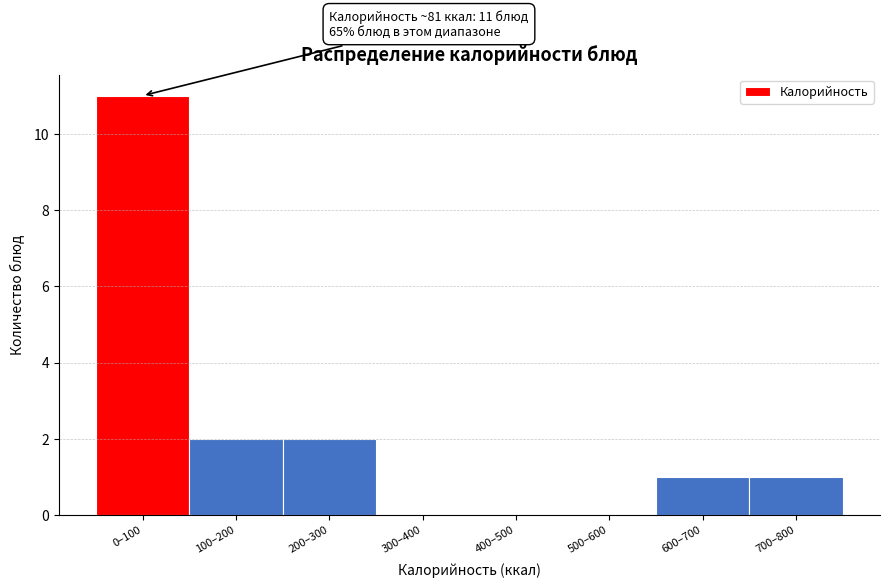

Reading left to right, what are all the values shown in this chart?

0–100=11	100–200=2	200–300=2	300–400=0	400–500=0	500–600=0	600–700=1	700–800=1